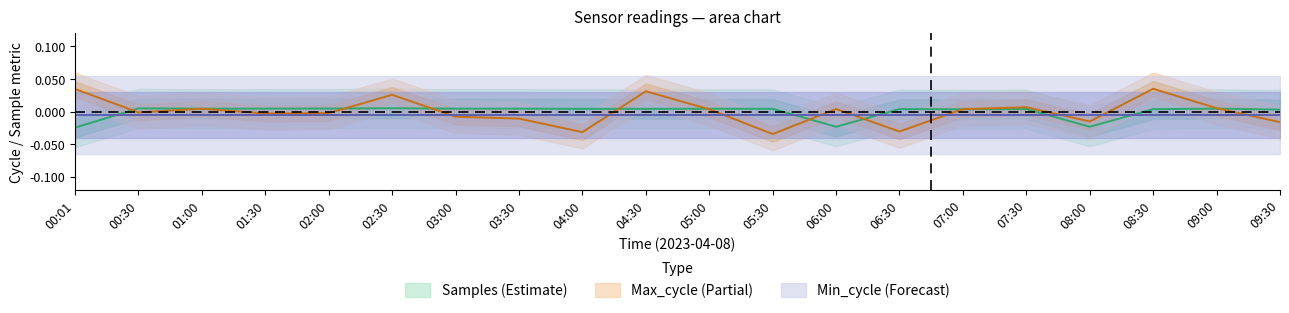

Which label corresponds to the smallest value in the chart?

05:30